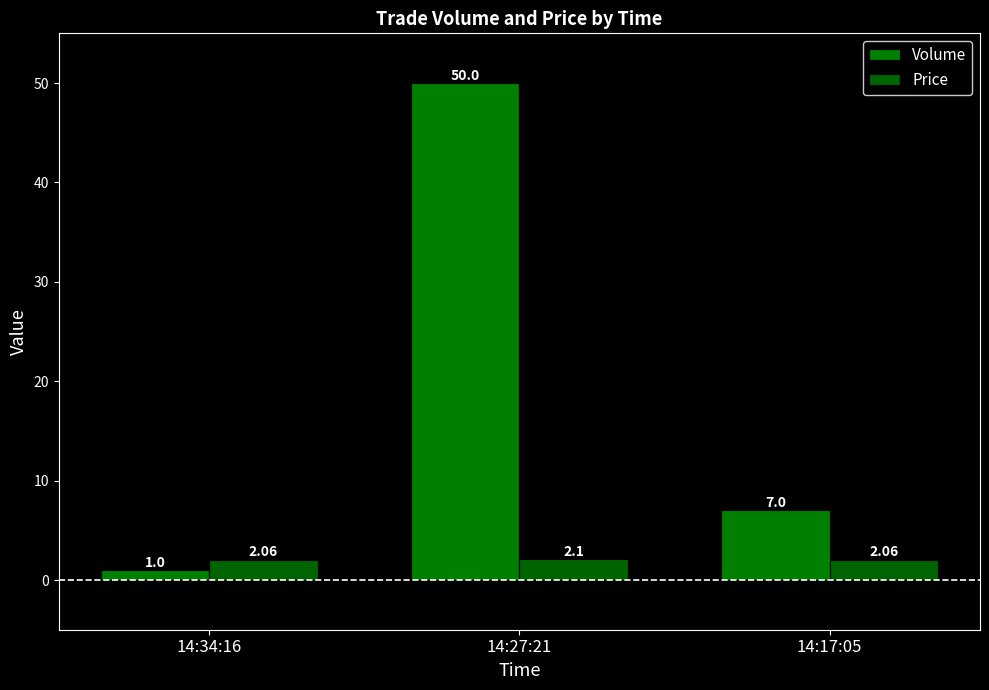

What is the lowest value of the Volume series?

1.0